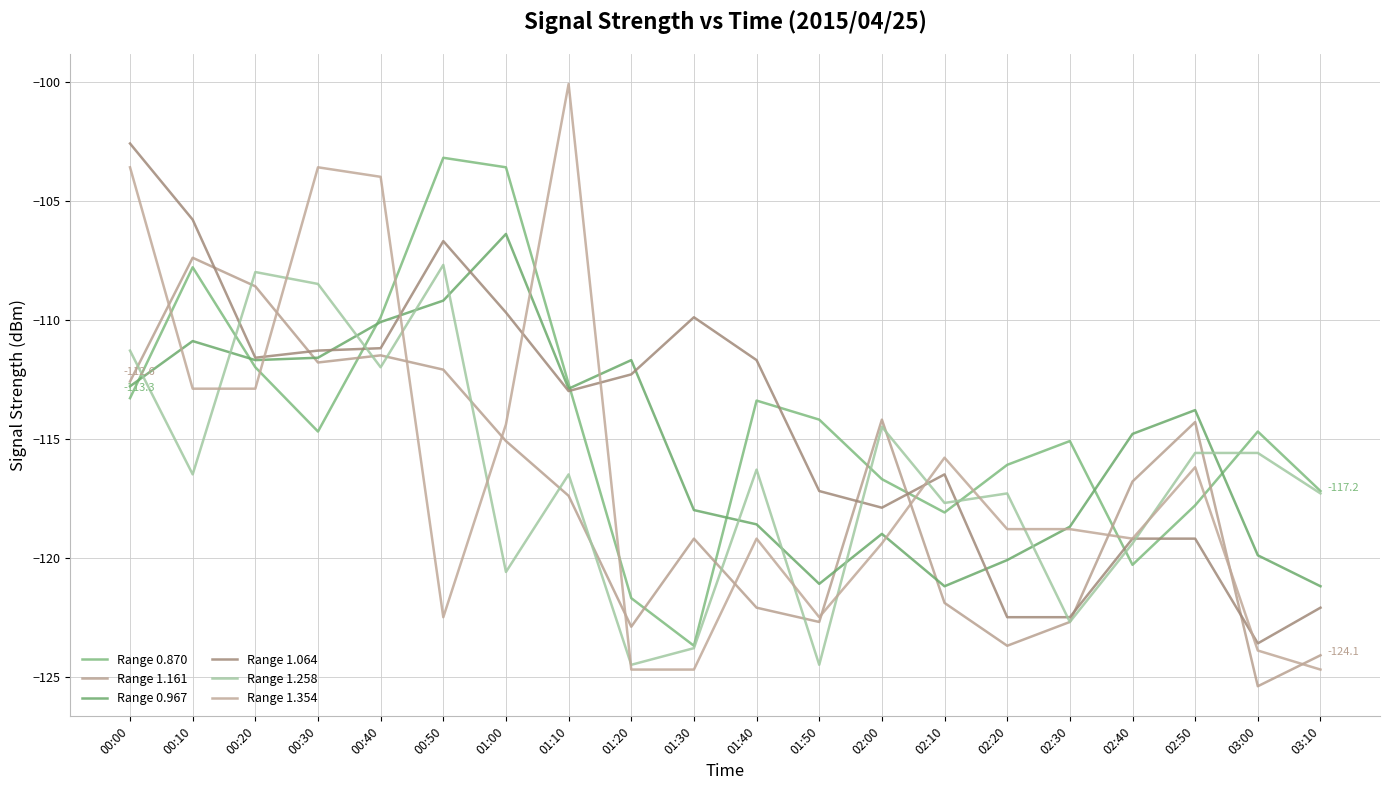

What is the total value across all series at 01:50?

-722.2